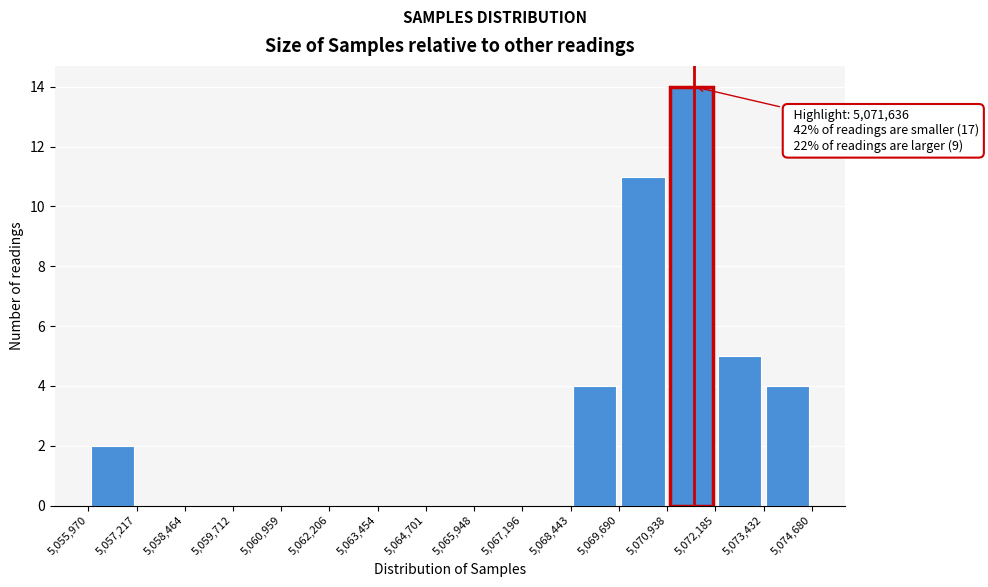

Which range on the x-axis has the tallest bar?

5,070,938 to 5,072,185